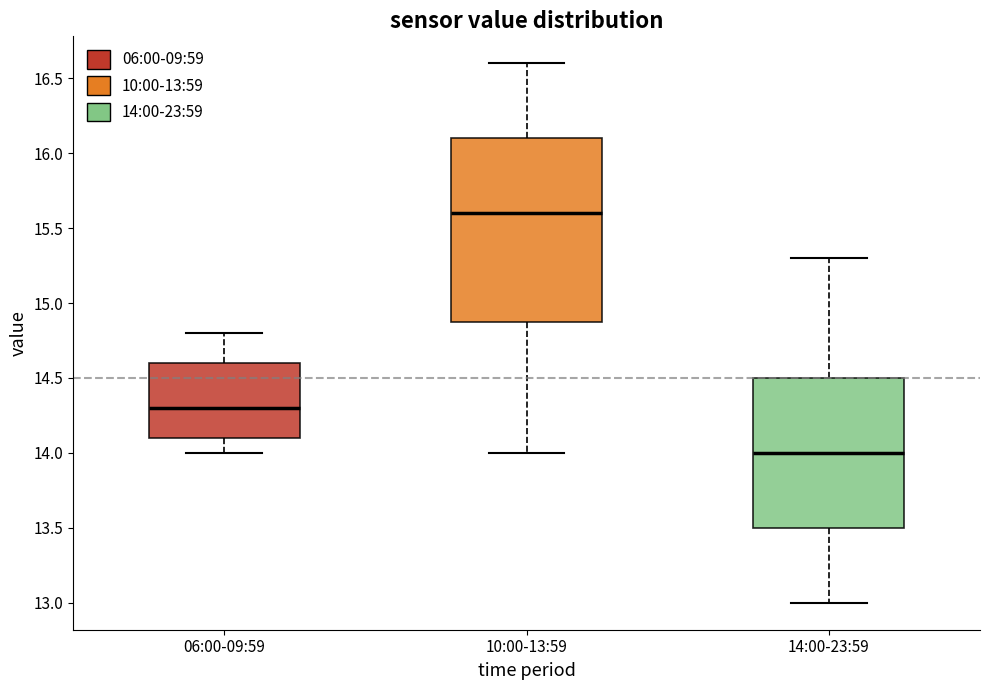

Reading left to right, read every box against the y-axis: the position of its median line, the range the box covers, and the ends of its whiskers. The values are not printed on the chart, so give them approximately, as read against the axis.

06:00-09:59: median 14.3, box 14.1 to 14.6, whiskers 14.0 to 14.8
10:00-13:59: median 15.6, box 14.9 to 16.1, whiskers 14.0 to 16.6
14:00-23:59: median 14.0, box 13.5 to 14.5, whiskers 13.0 to 15.3